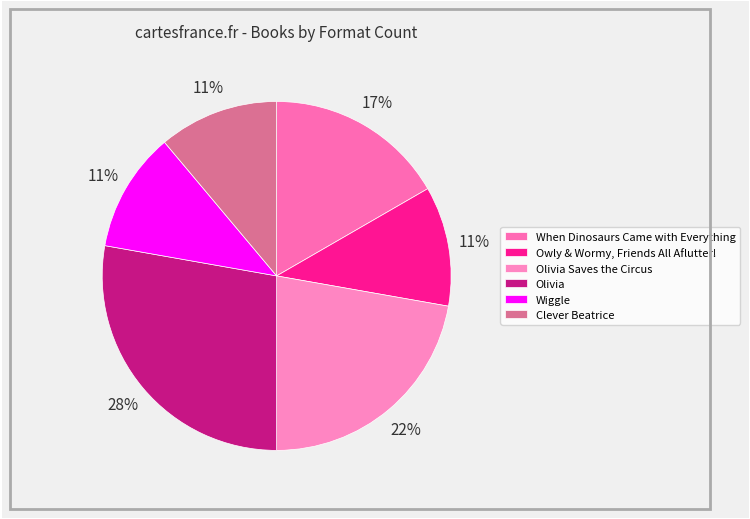

Approximately how many times larger is the value at When Dinosaurs Came with Everything compared to Olivia?

0.6